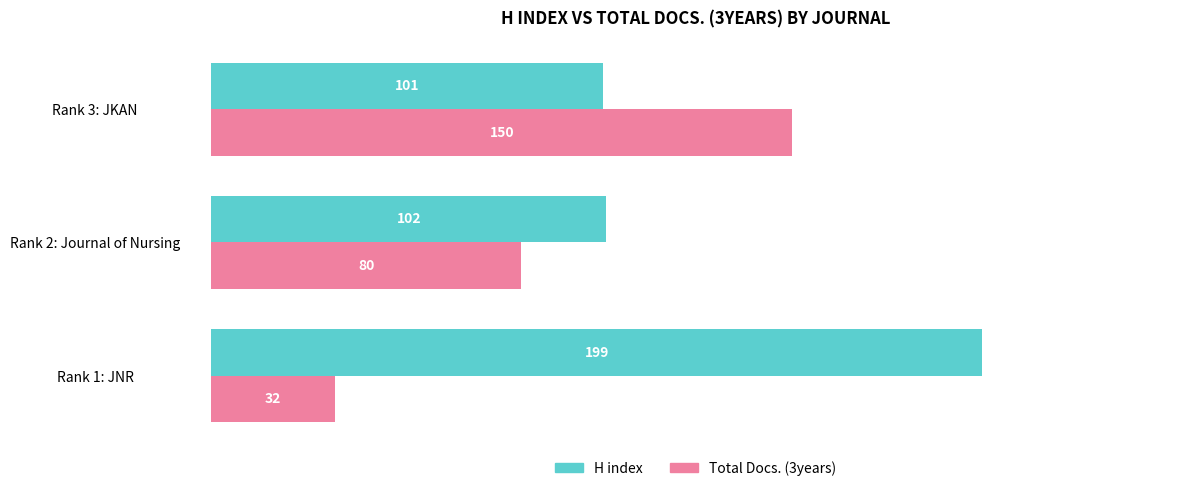

Rank the categories by H index value from highest to lowest.

Rank 1: JNR, Rank 2: Journal of Nursing, Rank 3: JKAN